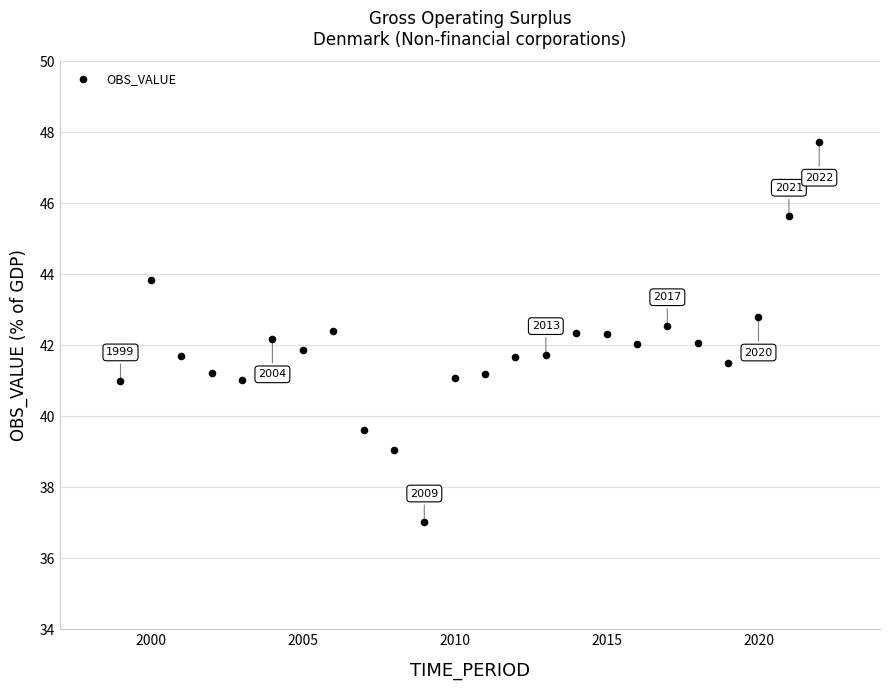

What is the range of Y values (max minus min)?

10.7